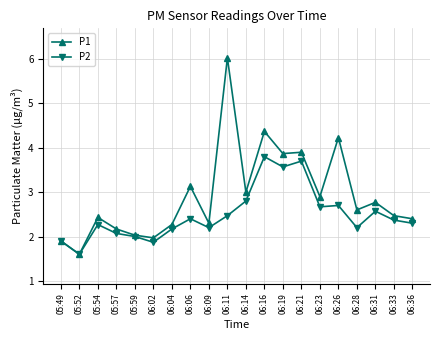

Which series has the widest spread of values?

P1